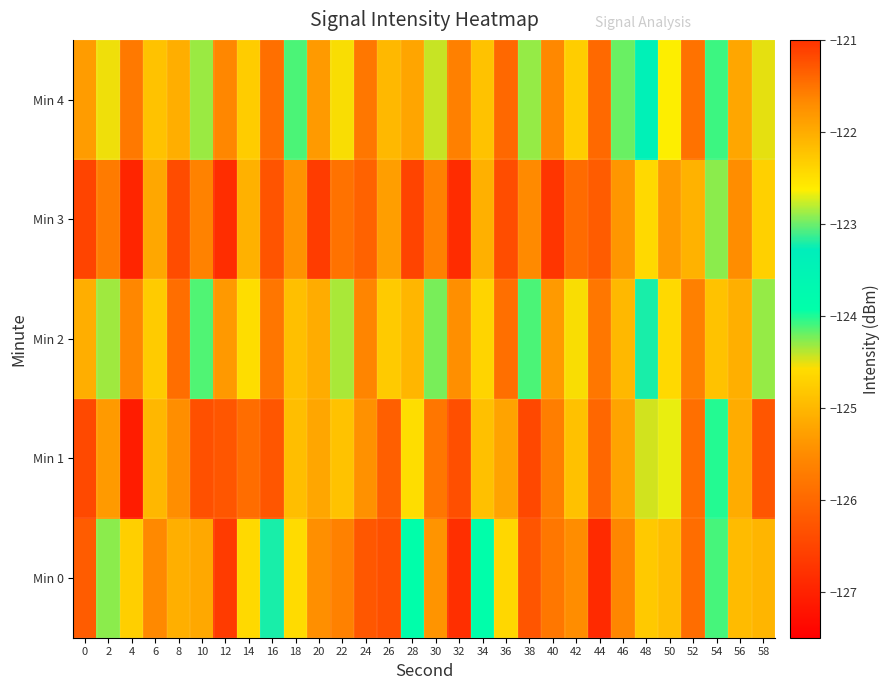

What is the greatest value displayed?

-121.8